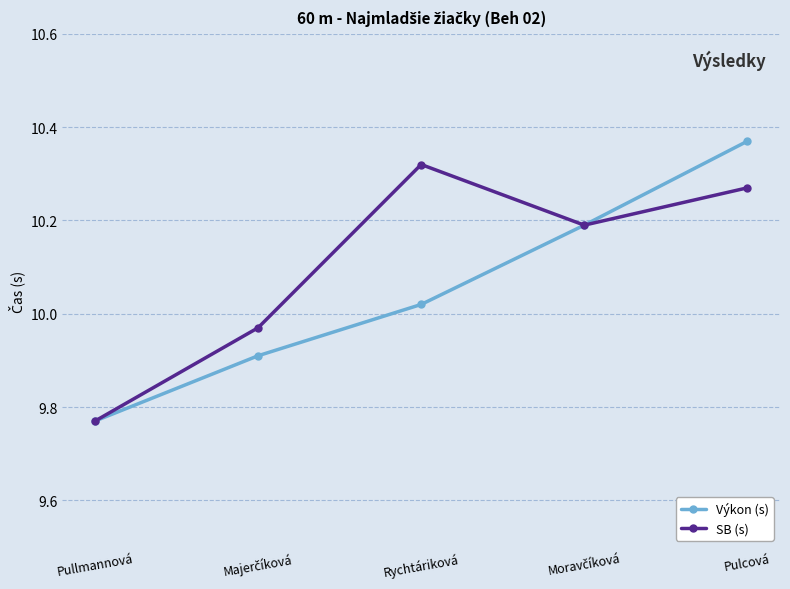

List the series in order of their peak value, highest first.

Výkon (s), SB (s)